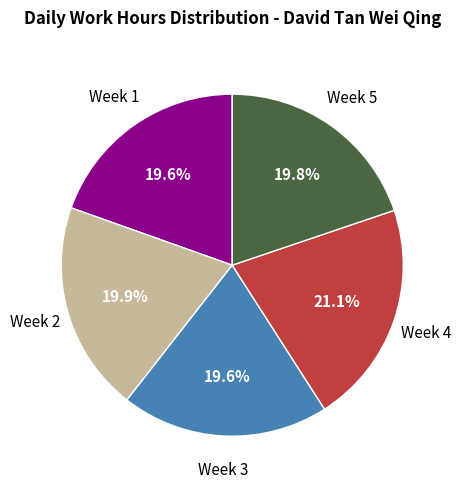

How many slices are in this pie chart?

5